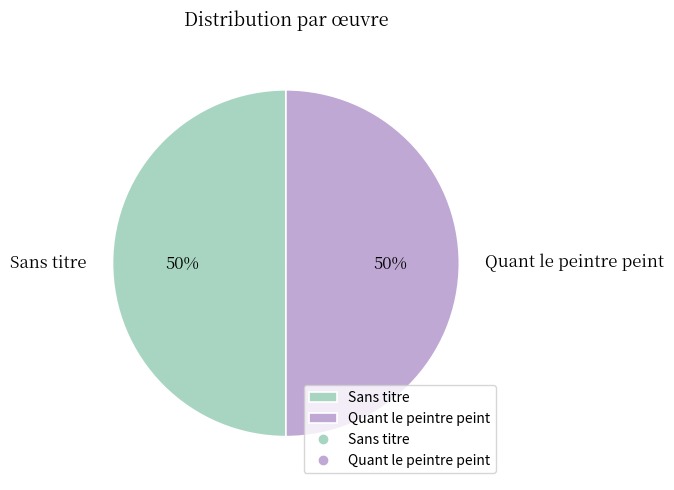

Is the sum of Sans titre and Quant le peintre peint greater than half?

Yes